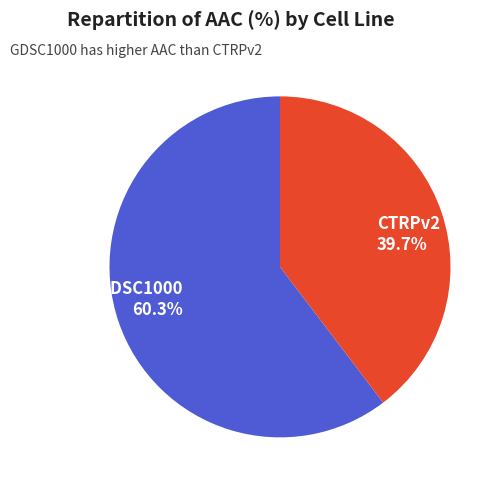

To the nearest percent, what is the difference between the largest and smallest slice percentages?

21%